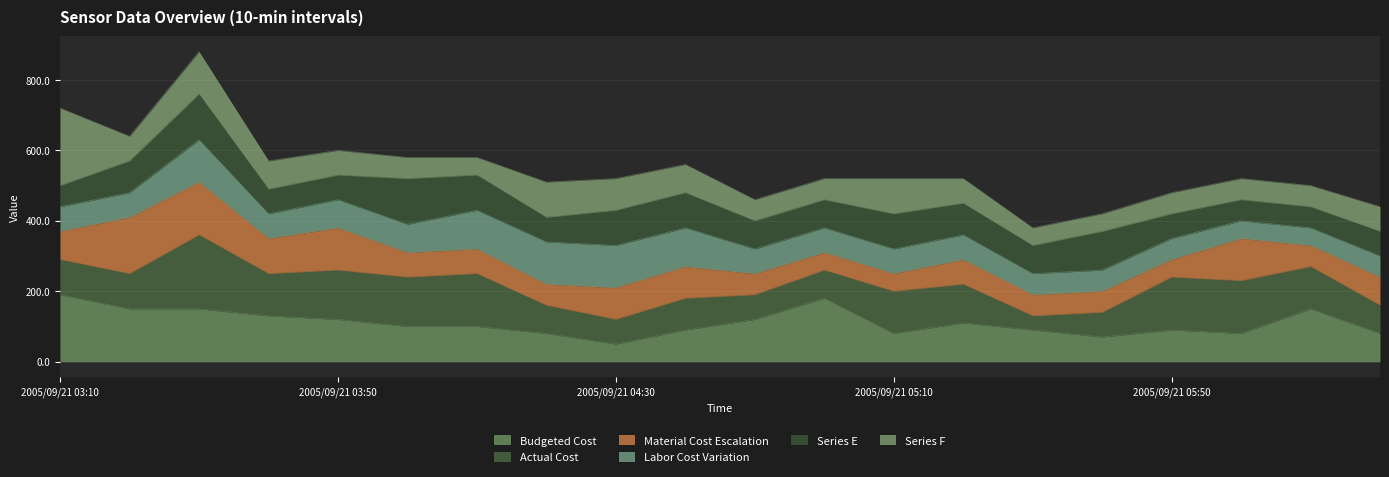

Is it true that Budgeted Cost equals 160.3 at 2005/09/21 05:50?

False